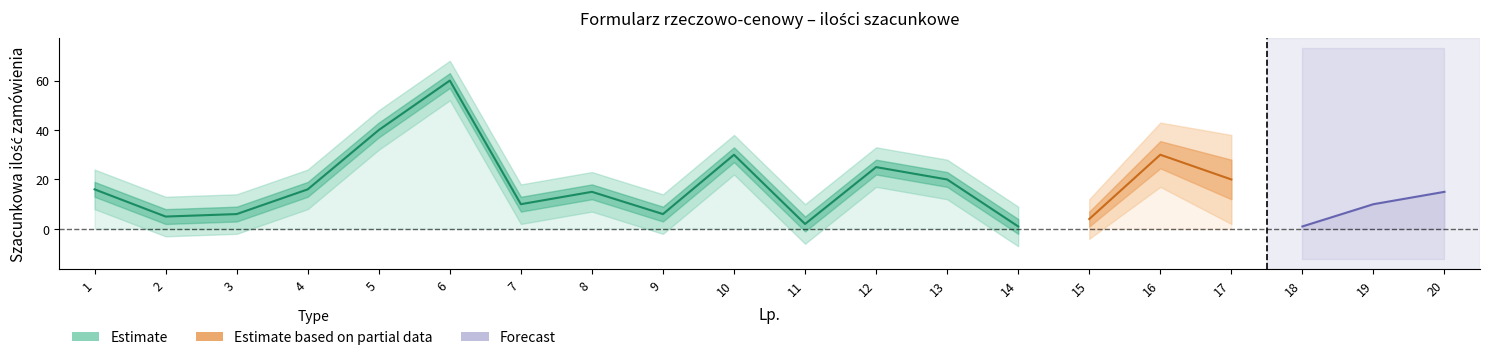

At which label is Szacunkowa ilosc zamowienia closest to 30?

10